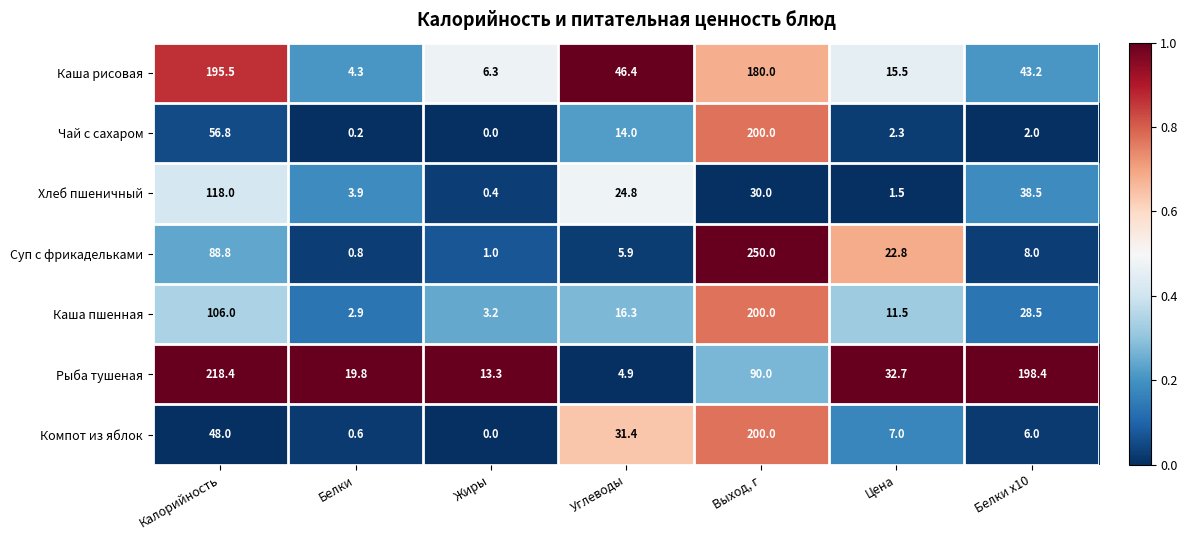

Which series changed the most between Белки and Жиры?

Рыба тушеная